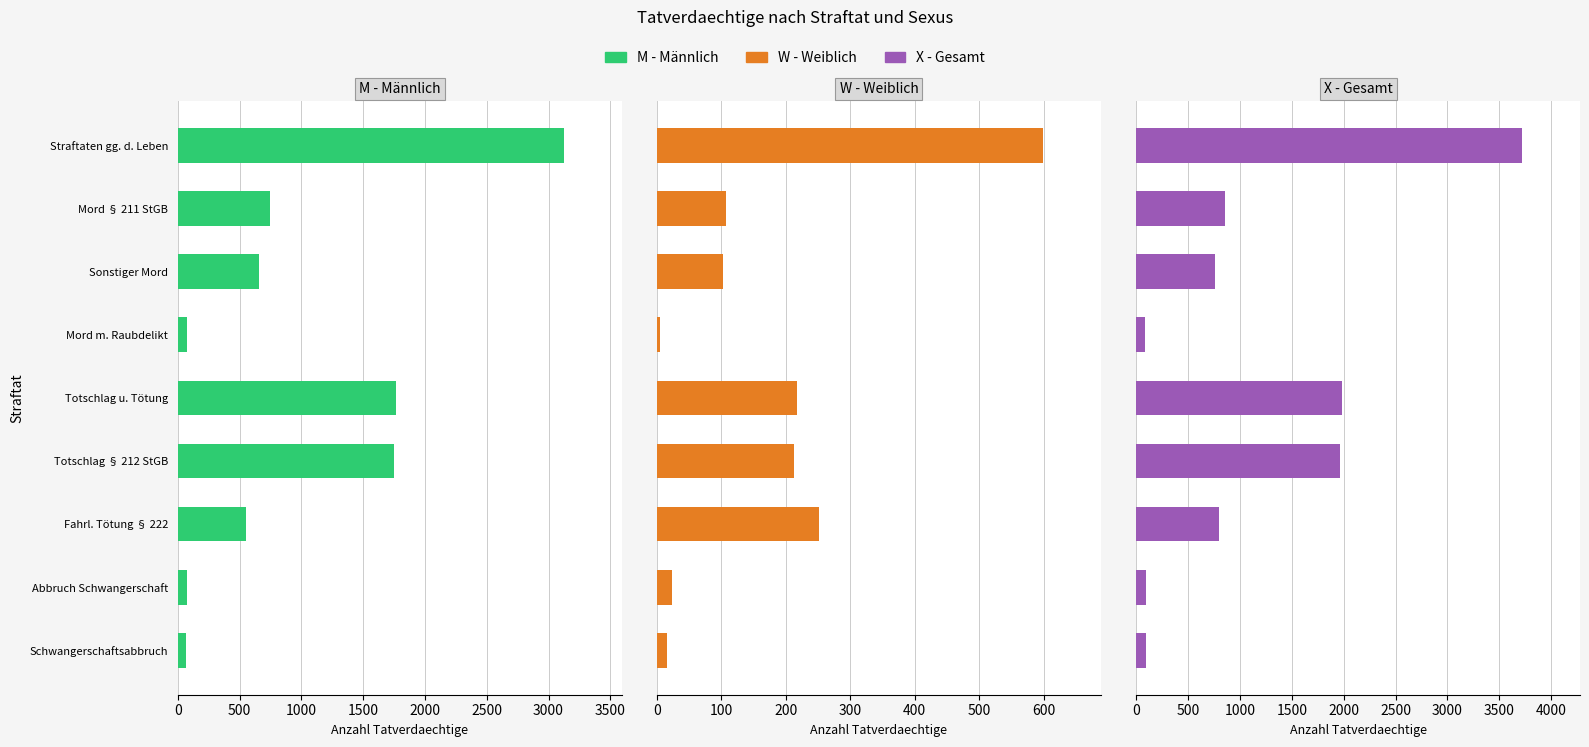

How many data points does each series have?

9